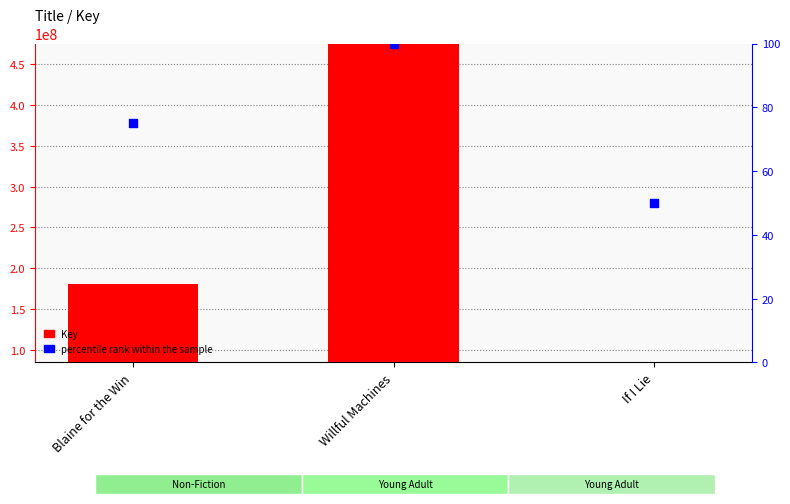

Which series contains the highest Y value?

Key